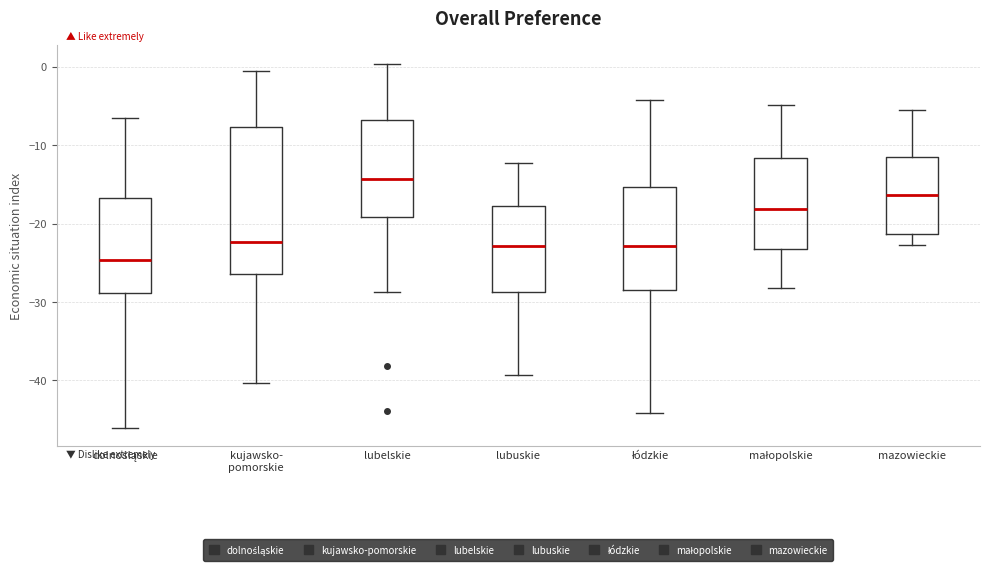

Which box's median line is the highest?

lubelskie